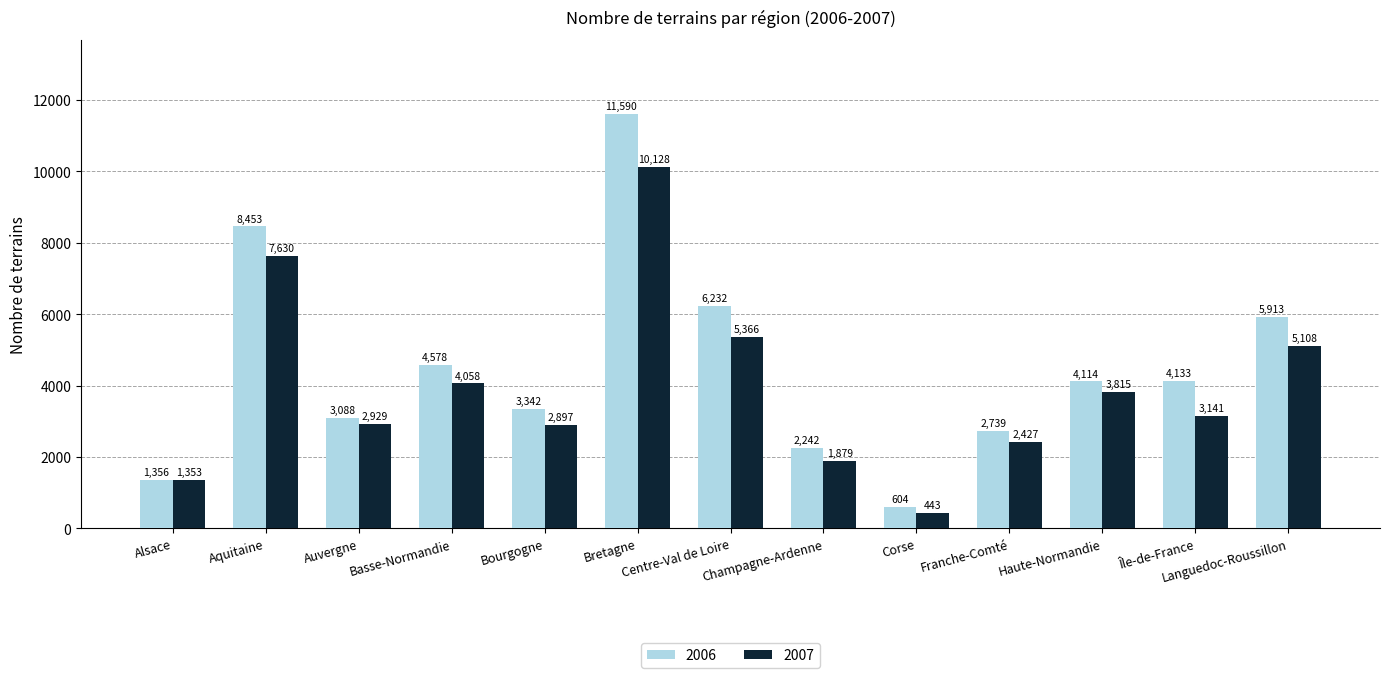

Reading right to left, transcribe all the data shown in this chart.

2006: Languedoc-Roussillon=5913	Île-de-France=4133	Haute-Normandie=4114	Franche-Comté=2739	Corse=604	Champagne-Ardenne=2242	Centre-Val de Loire=6232	Bretagne=11590	Bourgogne=3342	Basse-Normandie=4578	Auvergne=3088	Aquitaine=8453	Alsace=1356
2007: Languedoc-Roussillon=5108	Île-de-France=3141	Haute-Normandie=3815	Franche-Comté=2427	Corse=443	Champagne-Ardenne=1879	Centre-Val de Loire=5366	Bretagne=10128	Bourgogne=2897	Basse-Normandie=4058	Auvergne=2929	Aquitaine=7630	Alsace=1353